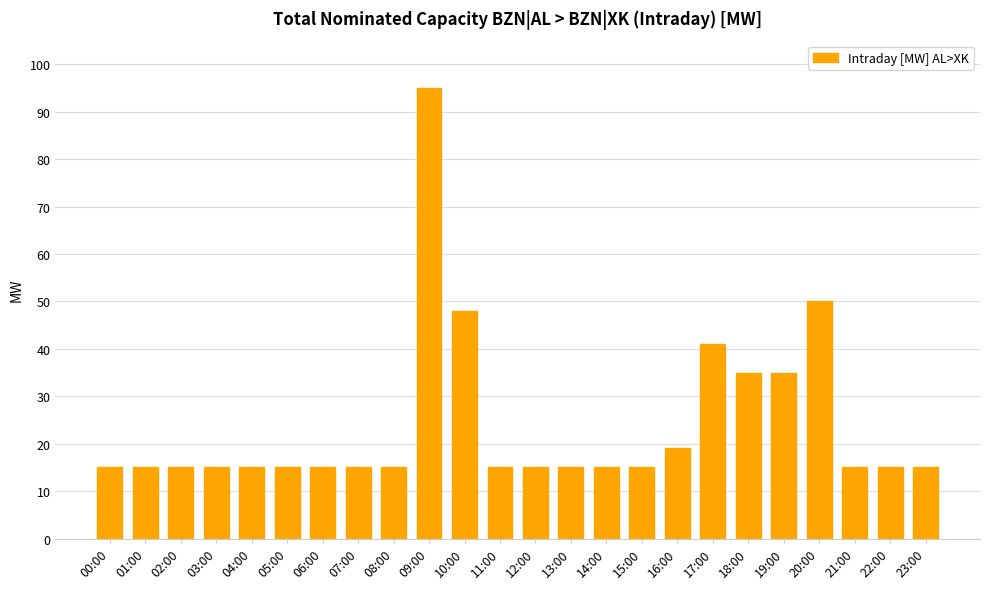

What is the sum of the values at 09:00 and 04:00?

110